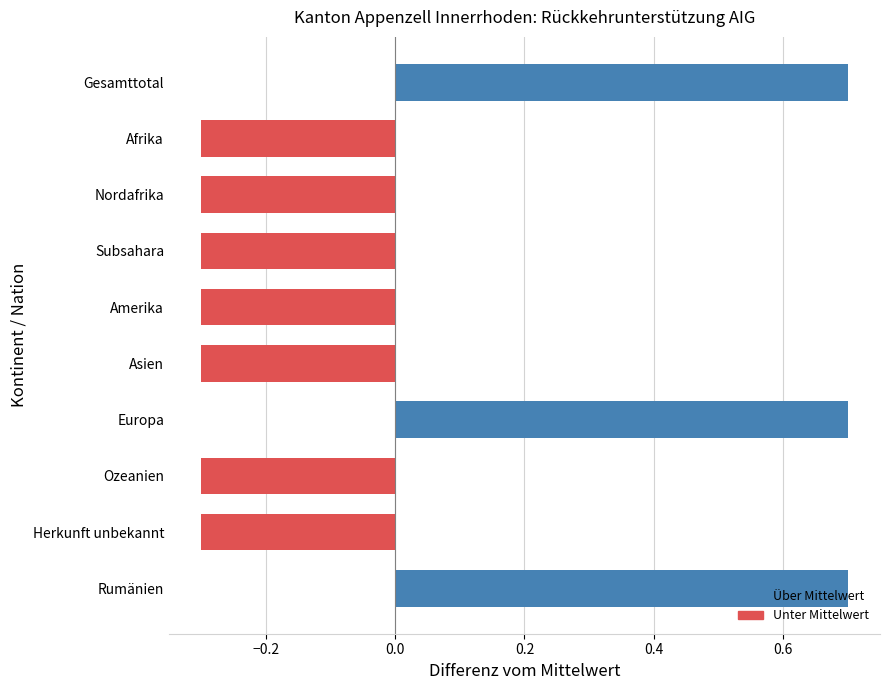

What is the maximum value shown in the chart?

0.7